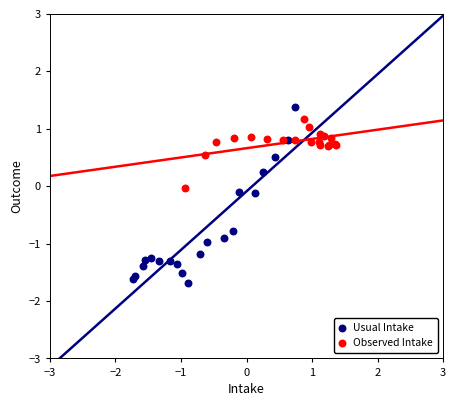

Which series has the largest Y range (max minus min)?

Usual Intake